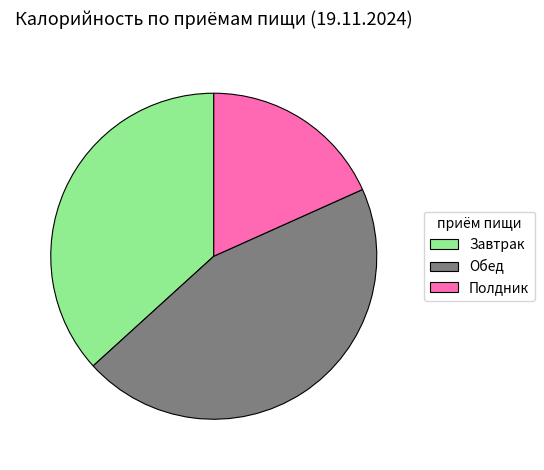

What is the smallest slice in the pie chart?

Полдник